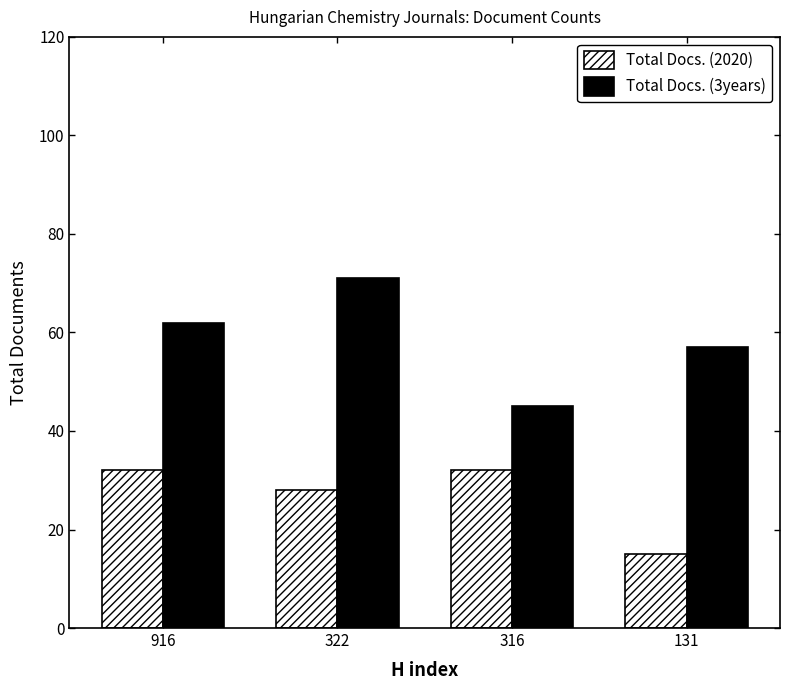

The Total Docs. (2020) series shows 15 at 131. True or false?

True